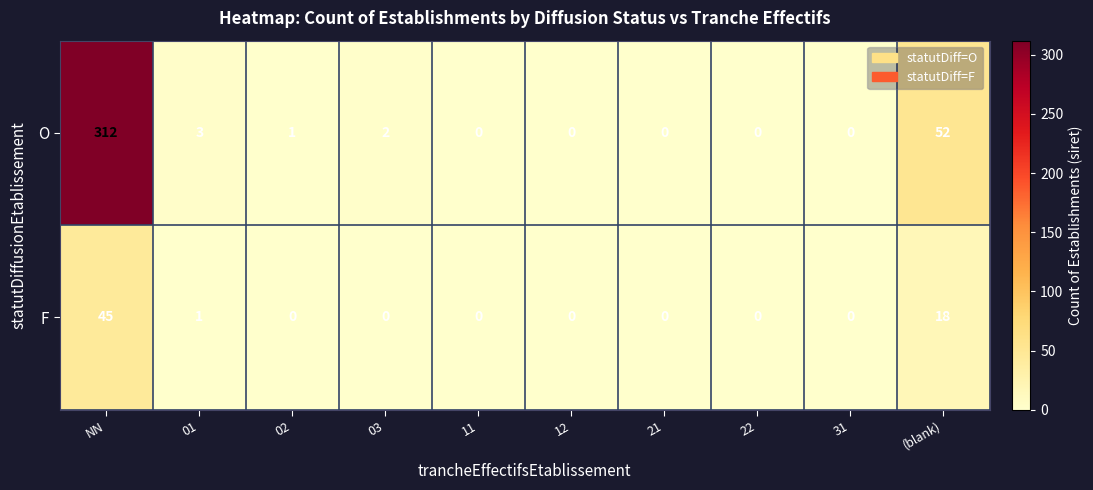

Reading left to right, extract all data points from this chart.

O: 312	3	1	2	0	0	0	0	0	52
F: 45	1	0	0	0	0	0	0	0	18